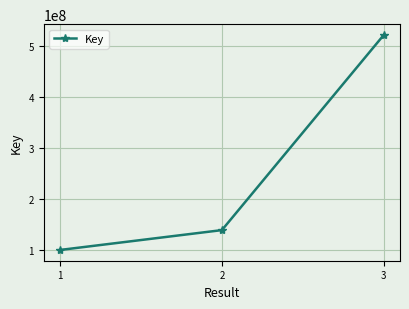

Is it true that the value at 1 is 159941731?

False